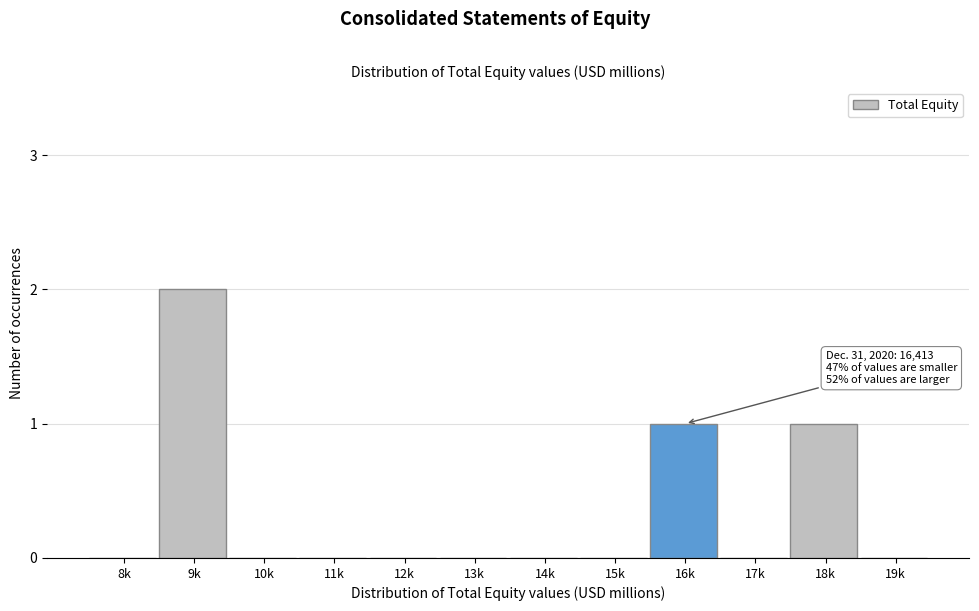

Reading right to left, what are all the values shown in this chart?

19k=0	18k=1	17k=0	16k=1	15k=0	14k=0	13k=0	12k=0	11k=0	10k=0	9k=2	8k=0